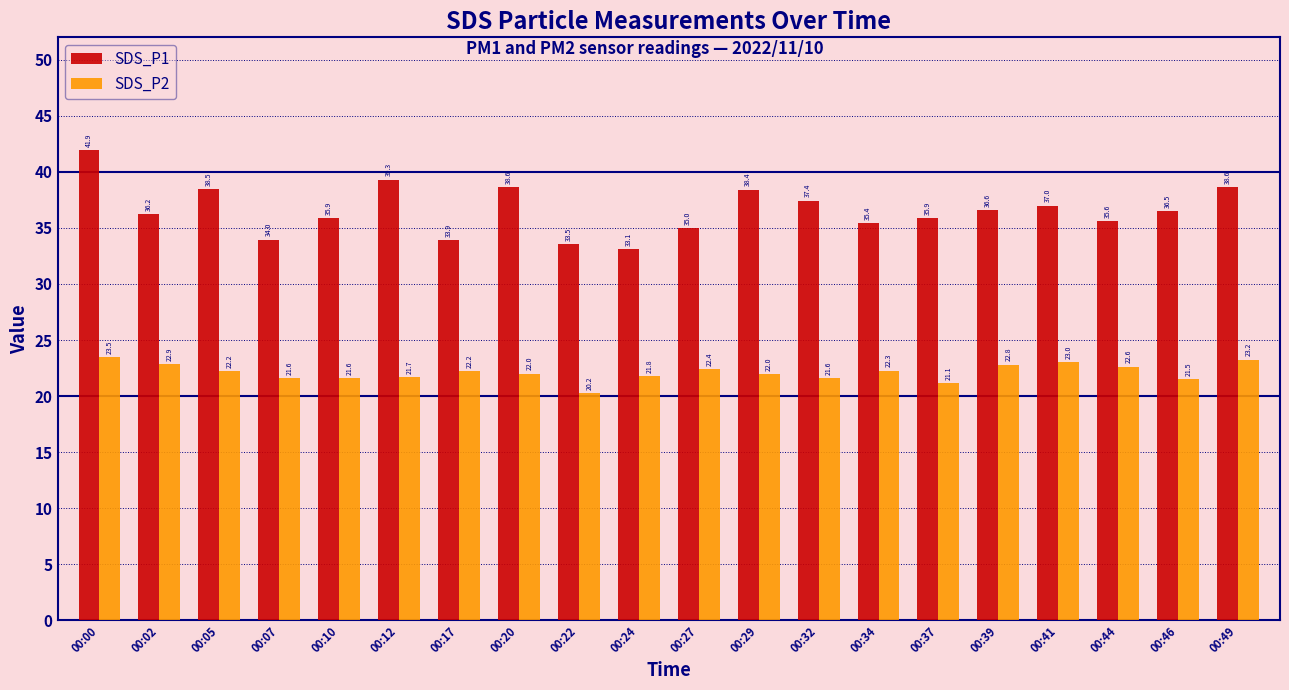

What are all the series names shown in the legend?

SDS_P1, SDS_P2